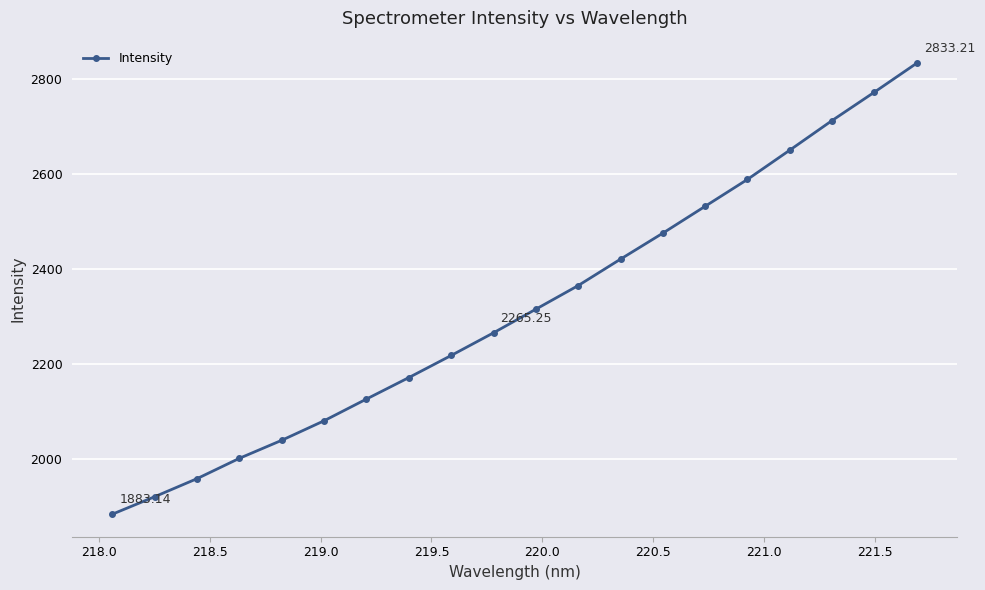

Count the number of categories in the chart.

20